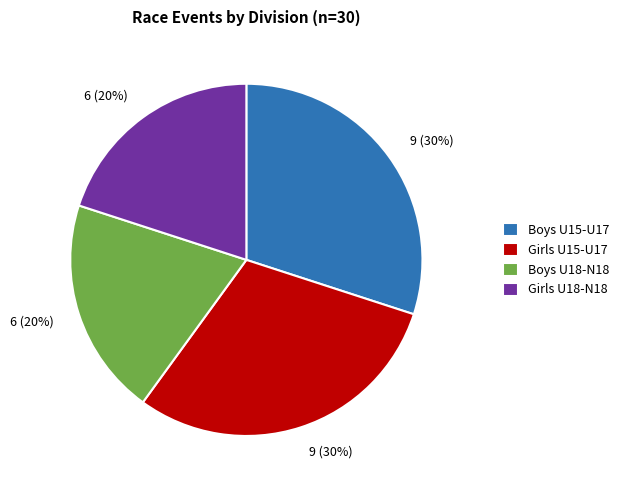

Is the sum of Boys U18-N18 and Girls U18-N18 greater than half?

No